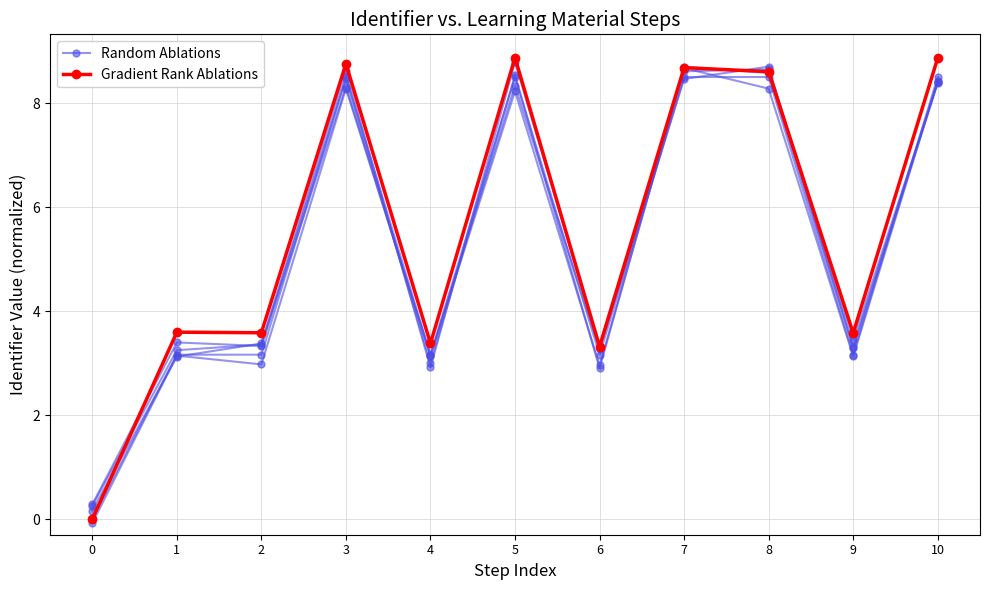

Reading left to right, list all the values displayed in this chart.

Random Ablations: 0.0	3.2	3.2	8.5	3.2	8.5	3.2	8.5	8.5	3.2	8.5
Gradient Rank Ablations: 0.0	3.6	3.6	8.8	3.4	8.9	3.3	8.7	8.6	3.6	8.9